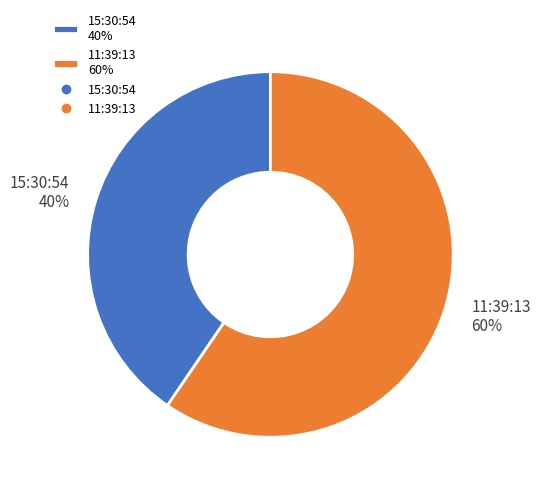

How many slices are in this pie chart?

2